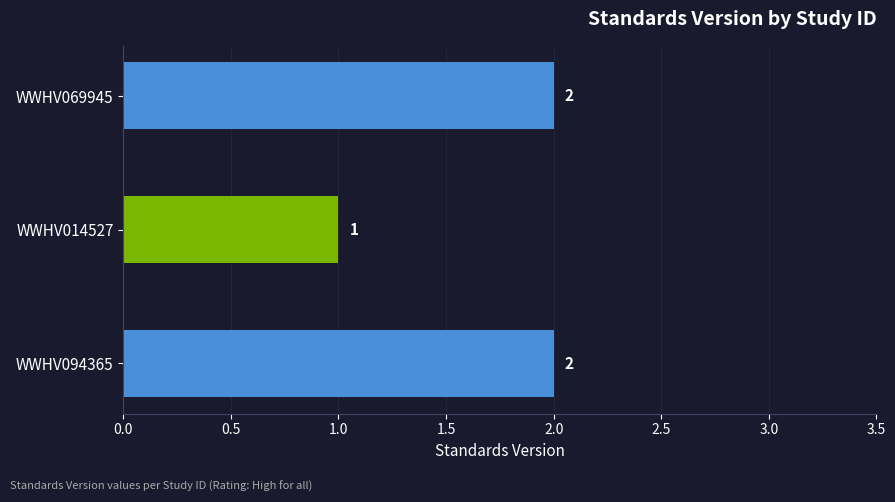

The chart shows a value of 1 at WWHV094365. True or false?

False